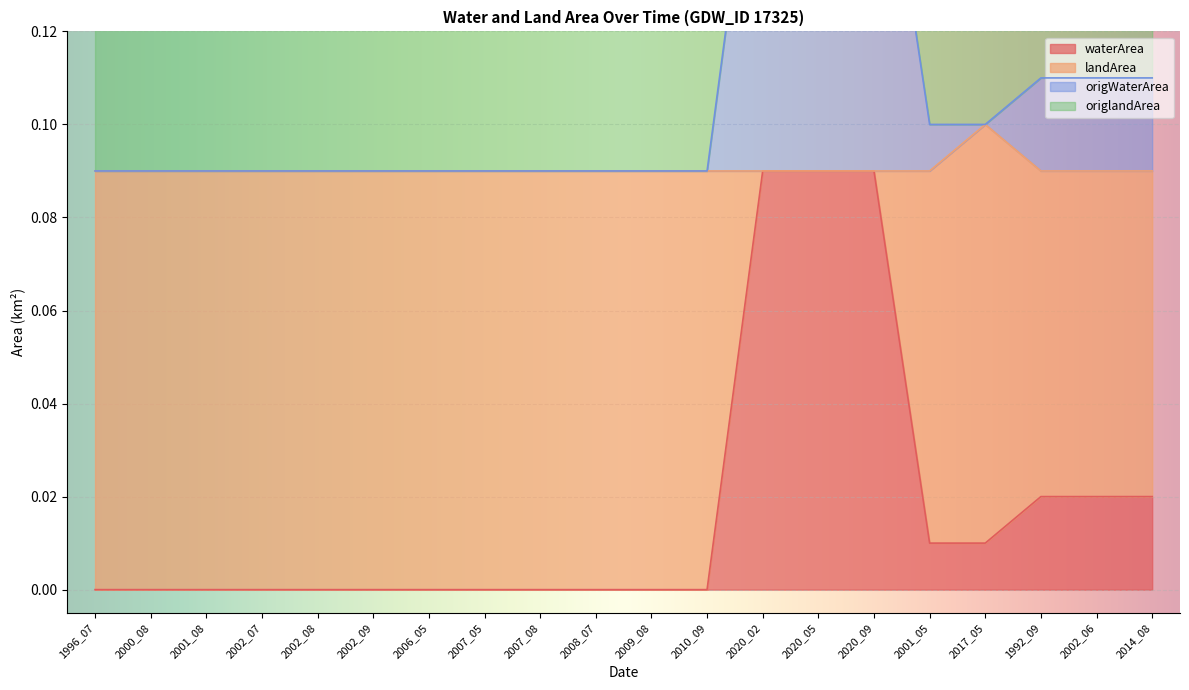

Rank the categories by waterArea value from lowest to highest.

1996_07, 2000_08, 2001_08, 2002_07, 2002_08, 2002_09, 2006_05, 2007_05, 2007_08, 2008_07, 2009_08, 2010_09, 2001_05, 2017_05, 1992_09, 2002_06, 2014_08, 2020_02, 2020_05, 2020_09